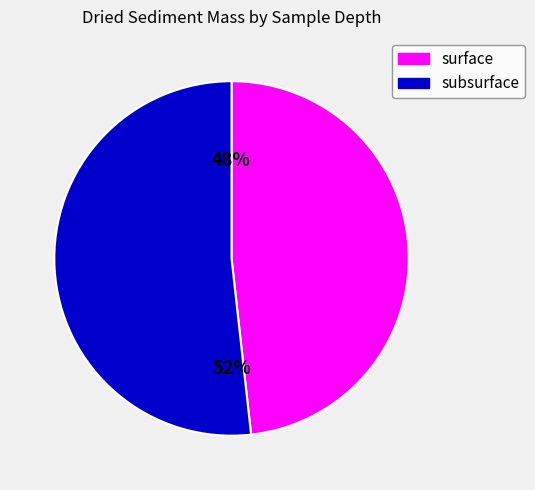

To the nearest percent, what is the difference between the largest and smallest slice percentages?

4%